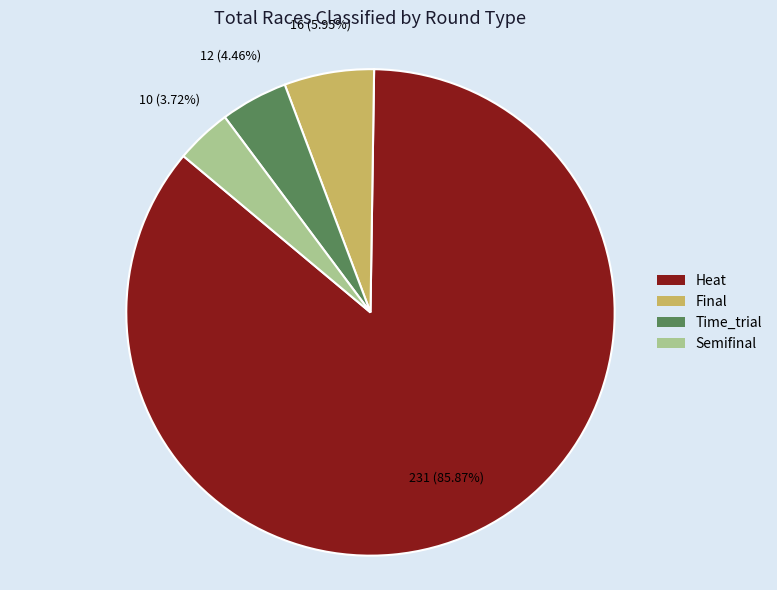

Is there a majority slice in this chart?

Yes